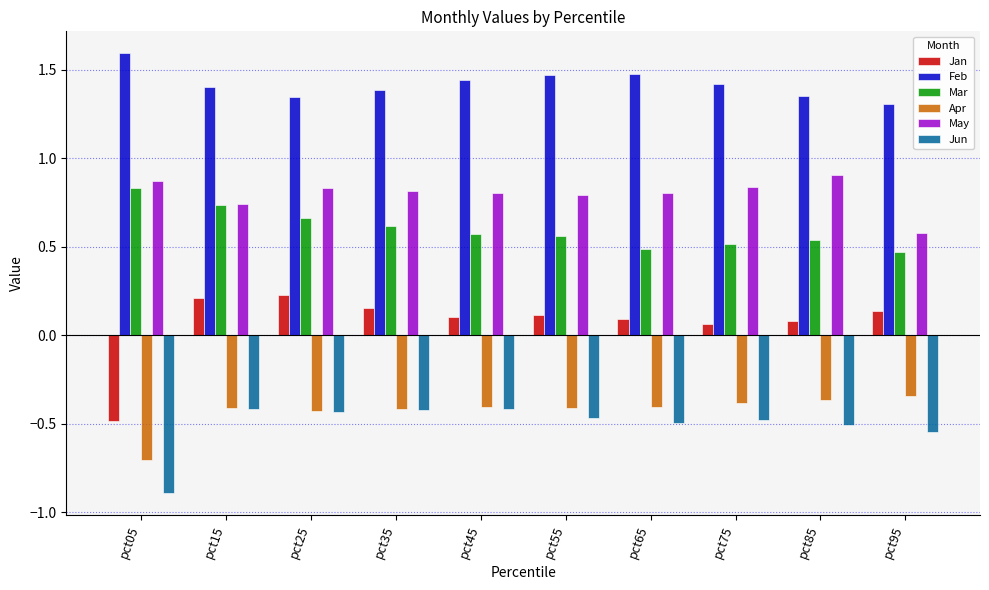

The value of Apr at pct85 is -0.5. True or false?

False